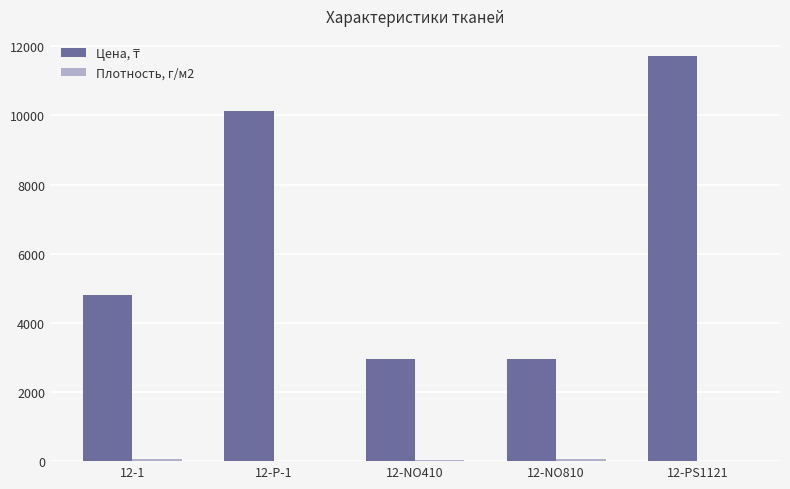

What is the greatest value displayed?

11717